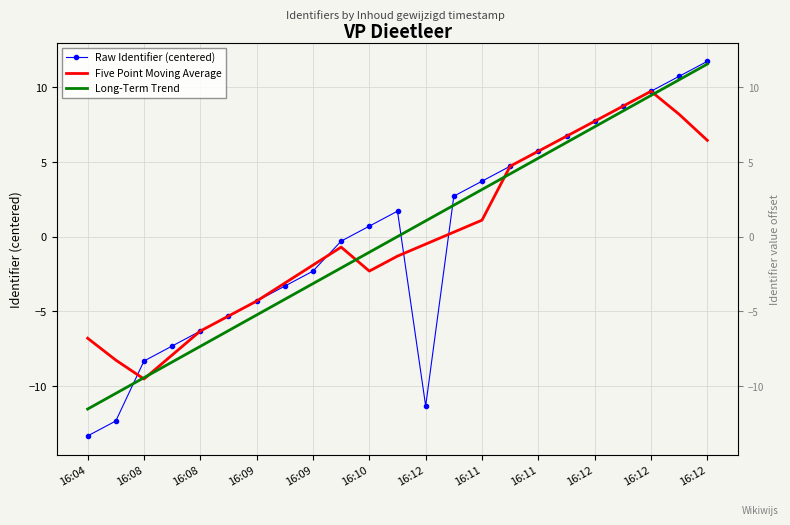

At which category does the chart reach its minimum across all series?

16:04